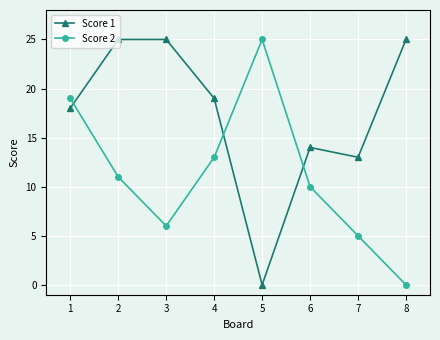

Between which two adjacent categories do Score 2 and Score 1 first intersect?

1 and 2